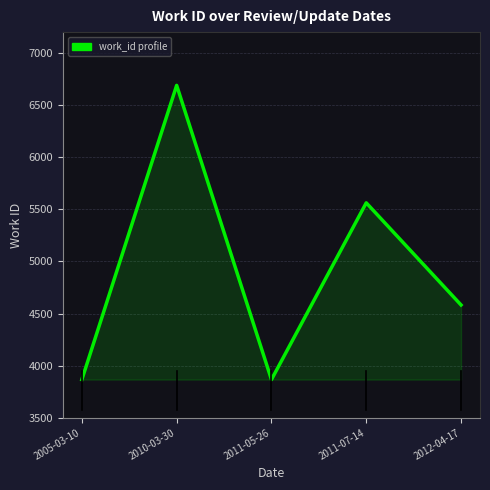

The chart shows a value of 9939 at 2010-03-30. True or false?

False